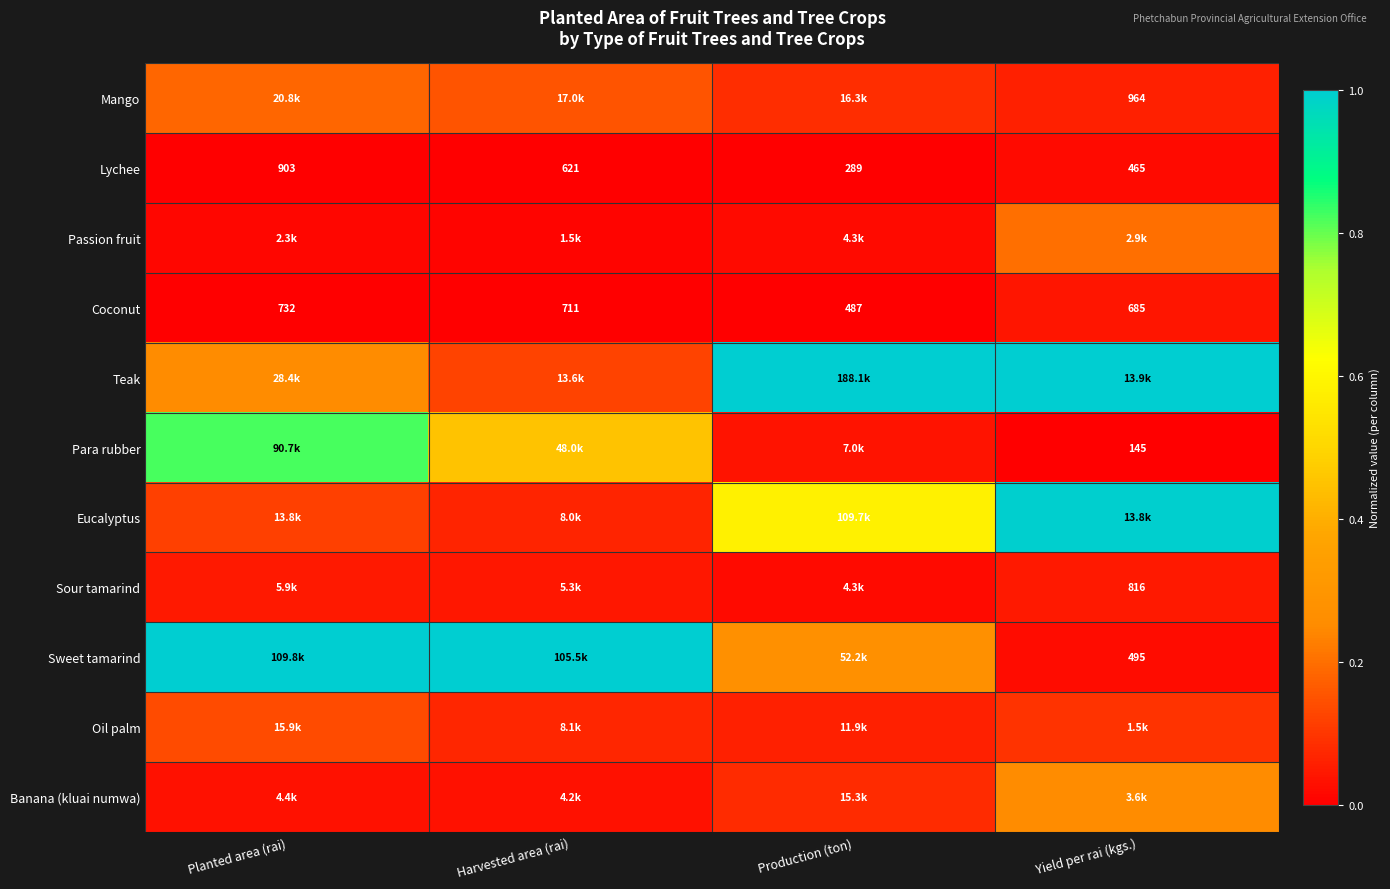

Where is Coconut nearest to the value 609?

Yield per rai (kgs.)